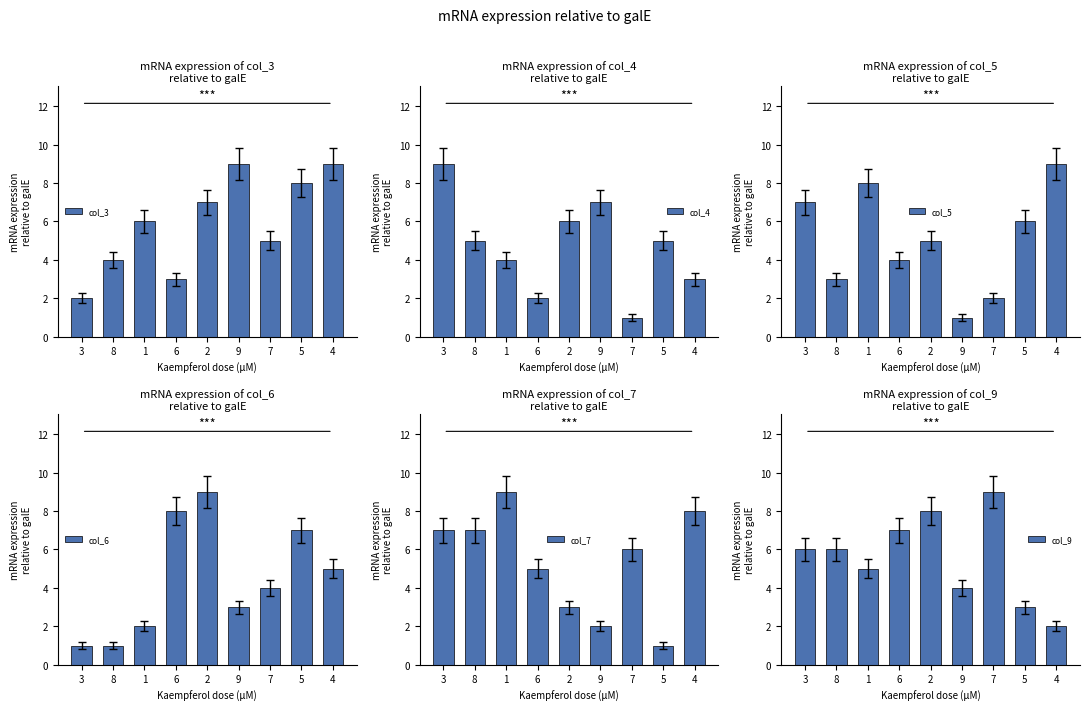

Which series has the widest spread of values?

col_4